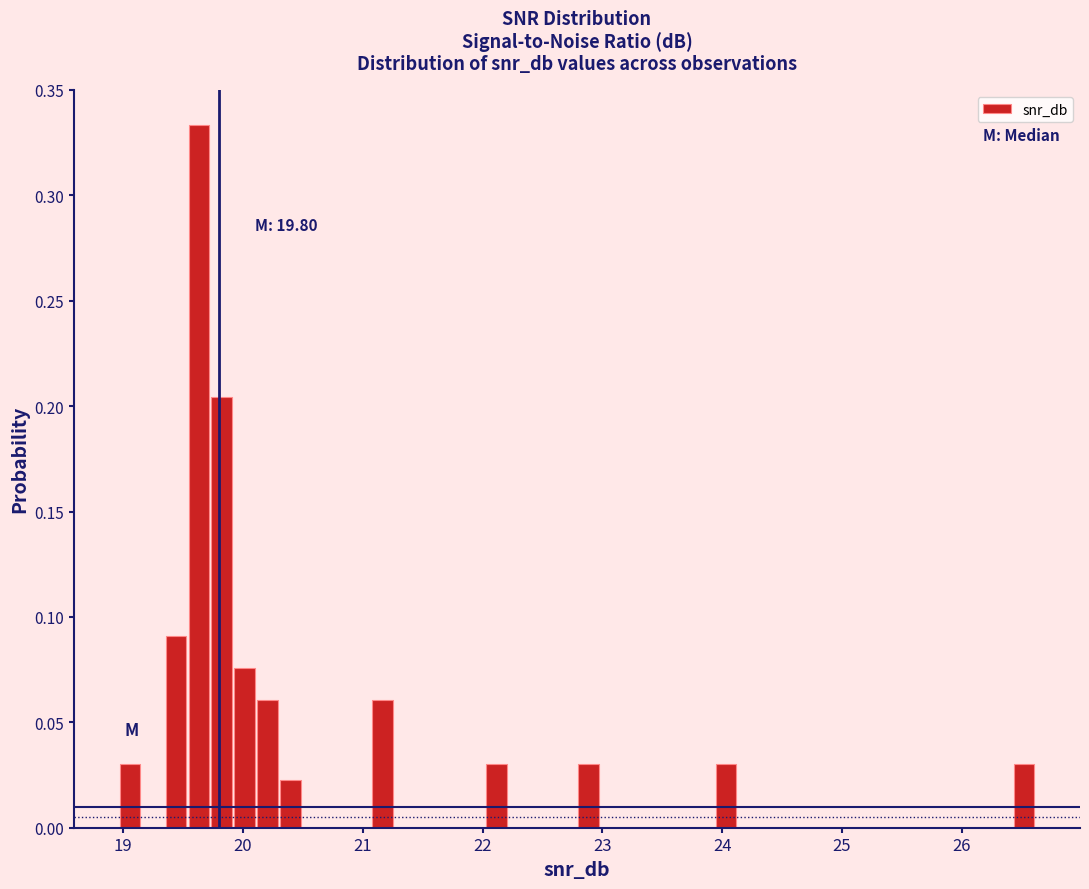

Read against the x-axis, roughly where is the centre of the tallest bar?

19.6